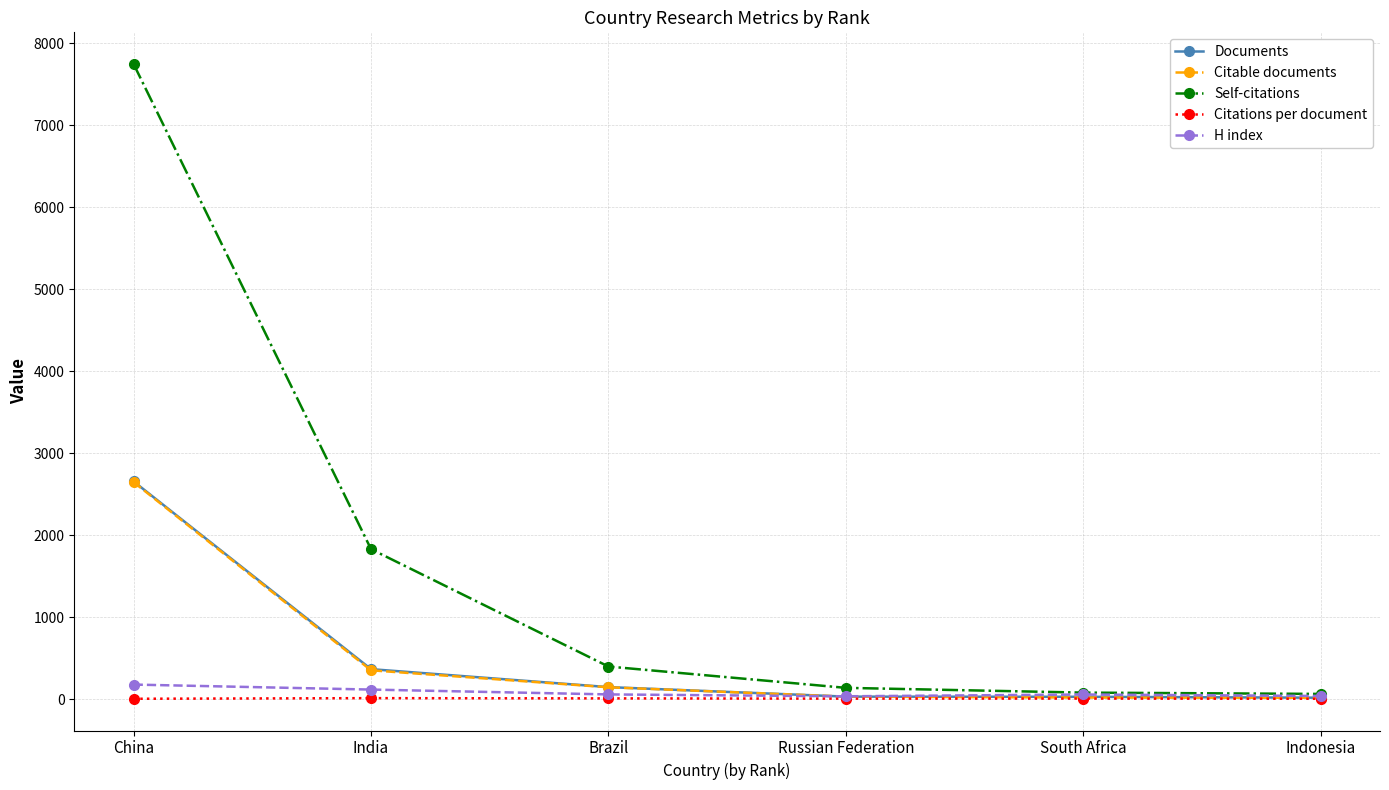

What is the average value of the H index series?

81.7